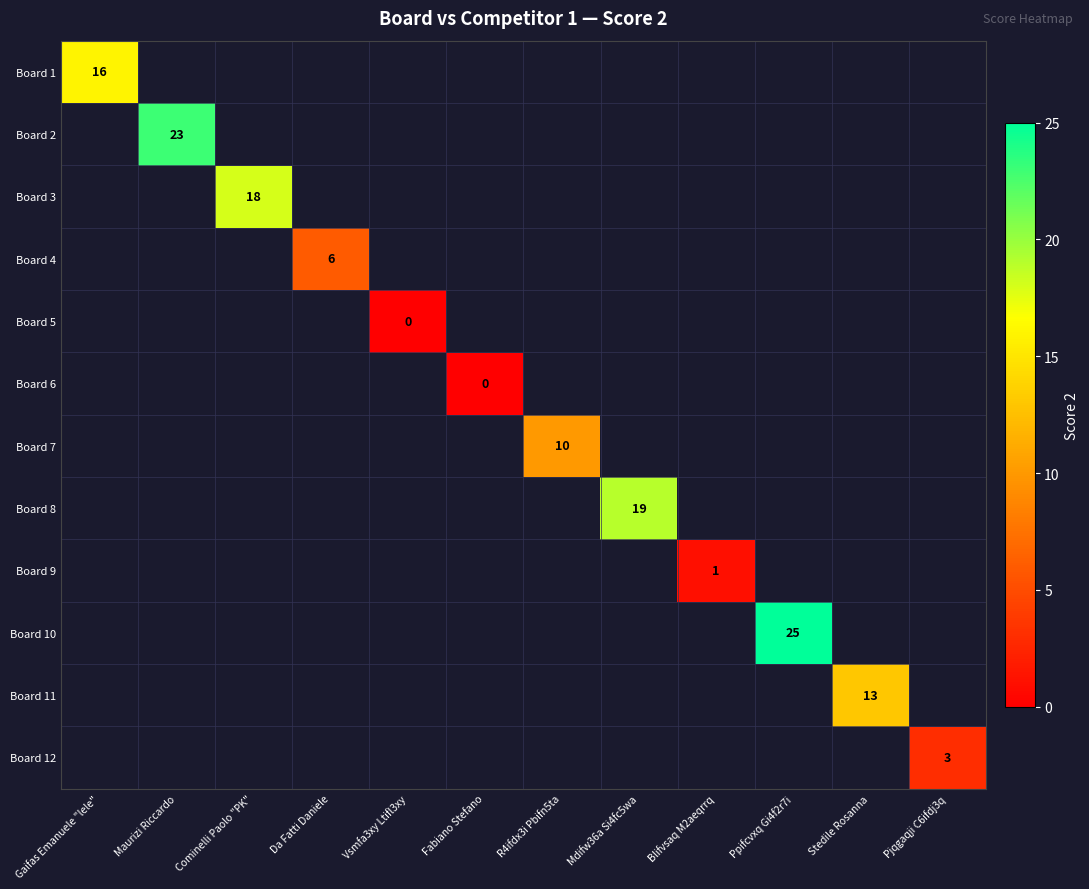

True or false: Board 10 has a value of 25 at Ppifcvxq Gi4f2r7i.

True